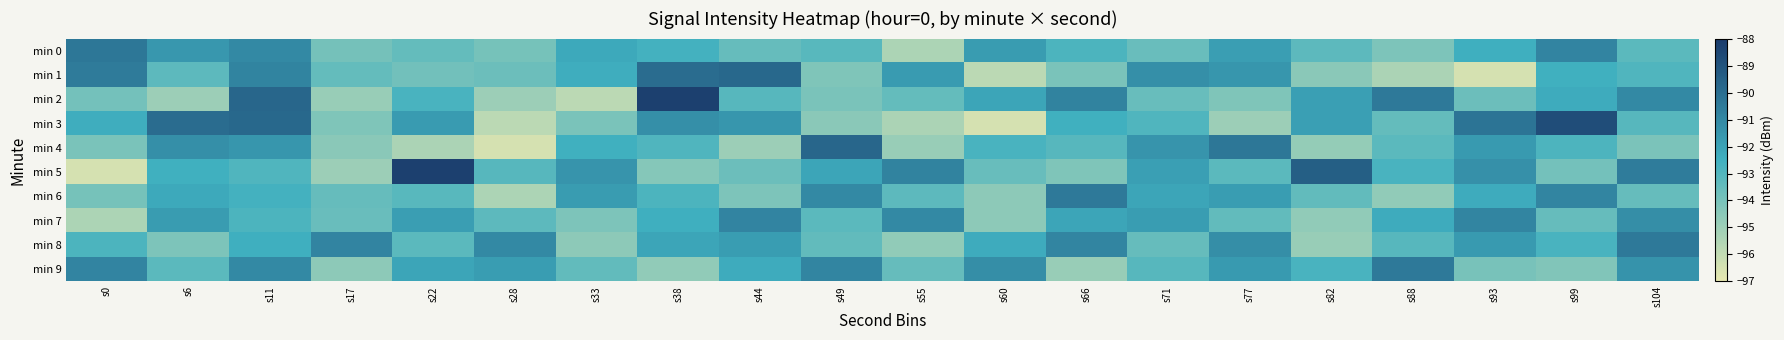

Rank the series at s93 from lowest to highest value.

min 1, min 9, min 2, min 0, min 6, min 8, min 4, min 5, min 7, min 3